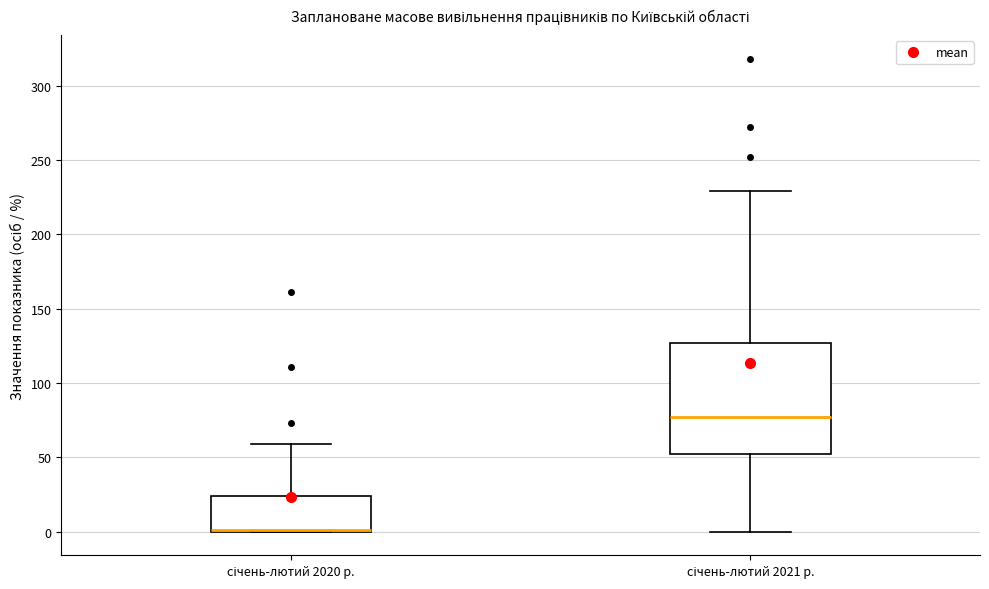

Where does the upper whisker of the box for січень-лютий 2021 р. end on the y-axis? The values are not printed on the chart, so give them approximately, as read against the axis.

230